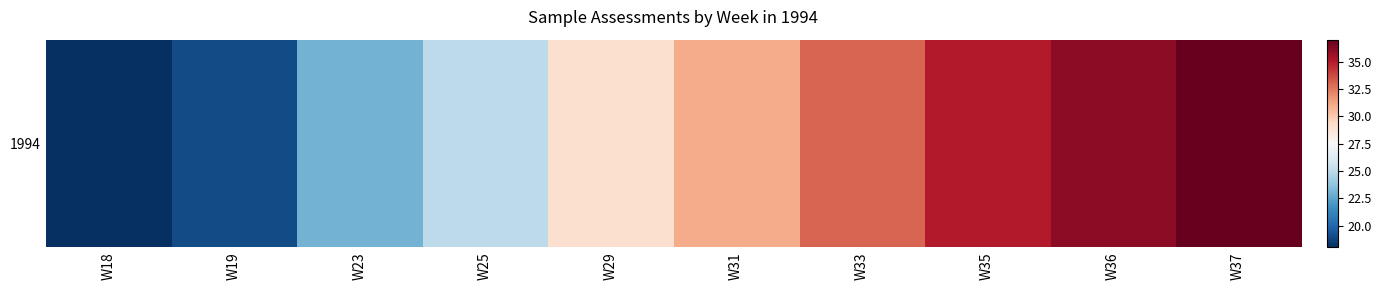

Reading right to left, list all the values displayed in this chart.

37	36	35	33	31	29	25	23	19	18